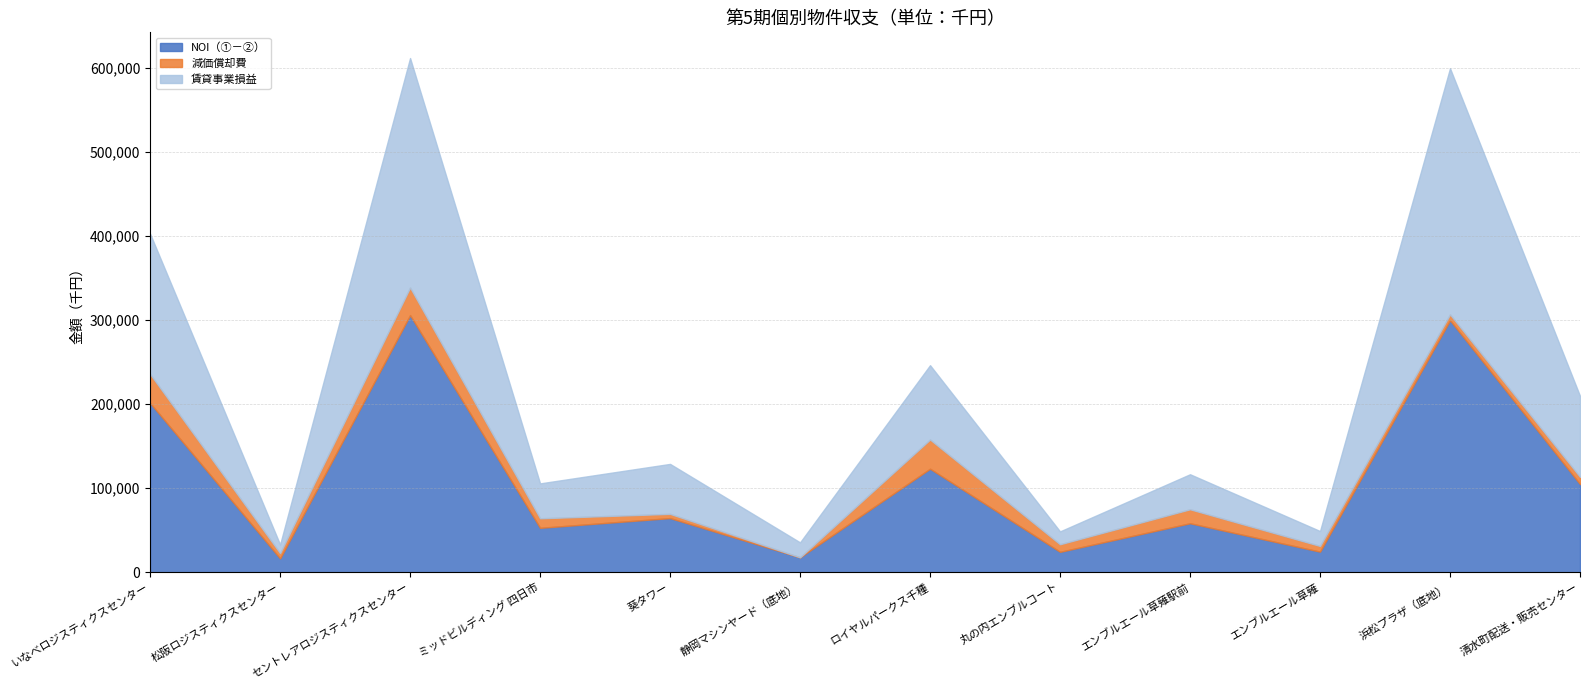

Where is 減価償却費 nearest to the value 17370?

エンブルエール草薙駅前